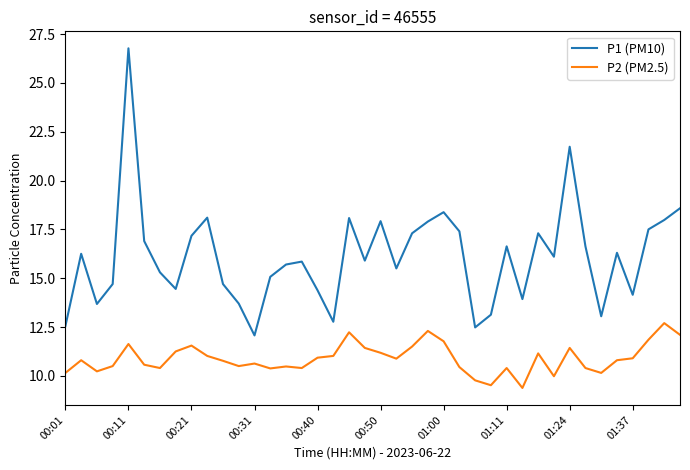

Rank the series by their average value, from lowest to highest.

P2 (PM2.5), P1 (PM10)